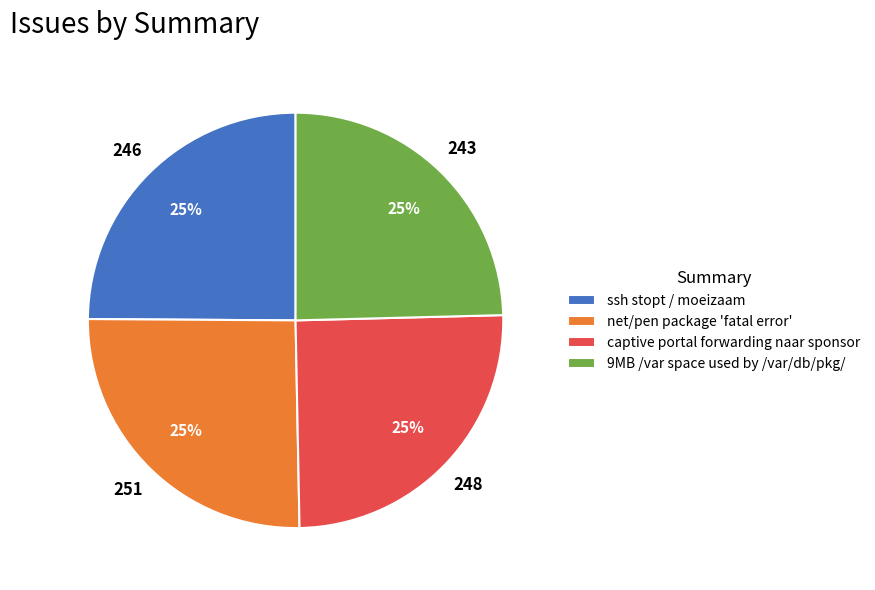

Does ssh stopt / moeizaam account for over 50% of the chart?

No